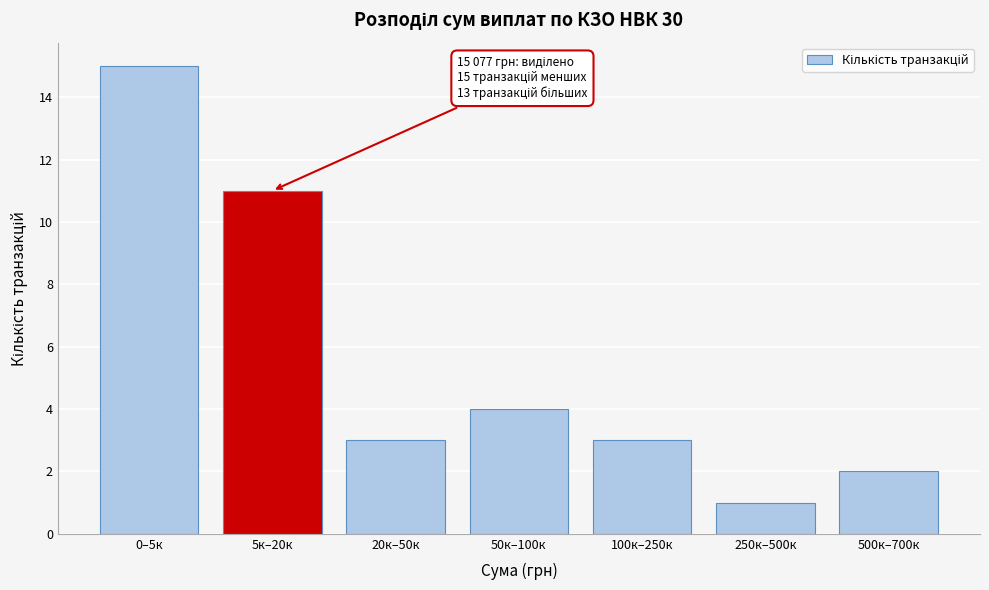

Reading left to right, list all the values displayed in this chart.

0–5к=15	5к–20к=11	20к–50к=3	50к–100к=4	100к–250к=3	250к–500к=1	500к–700к=2